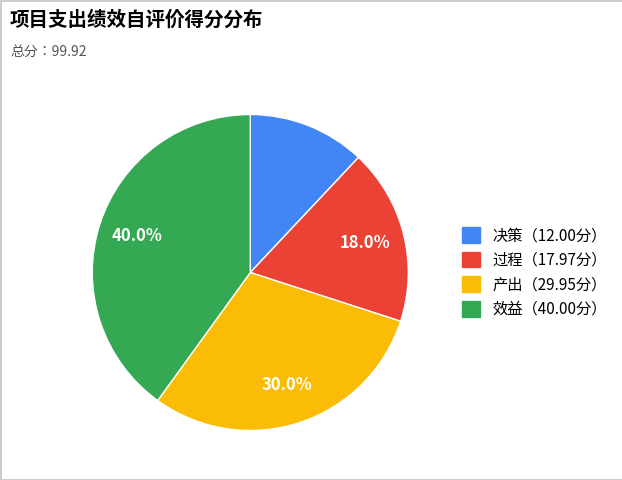

Is there a majority slice in this chart?

No